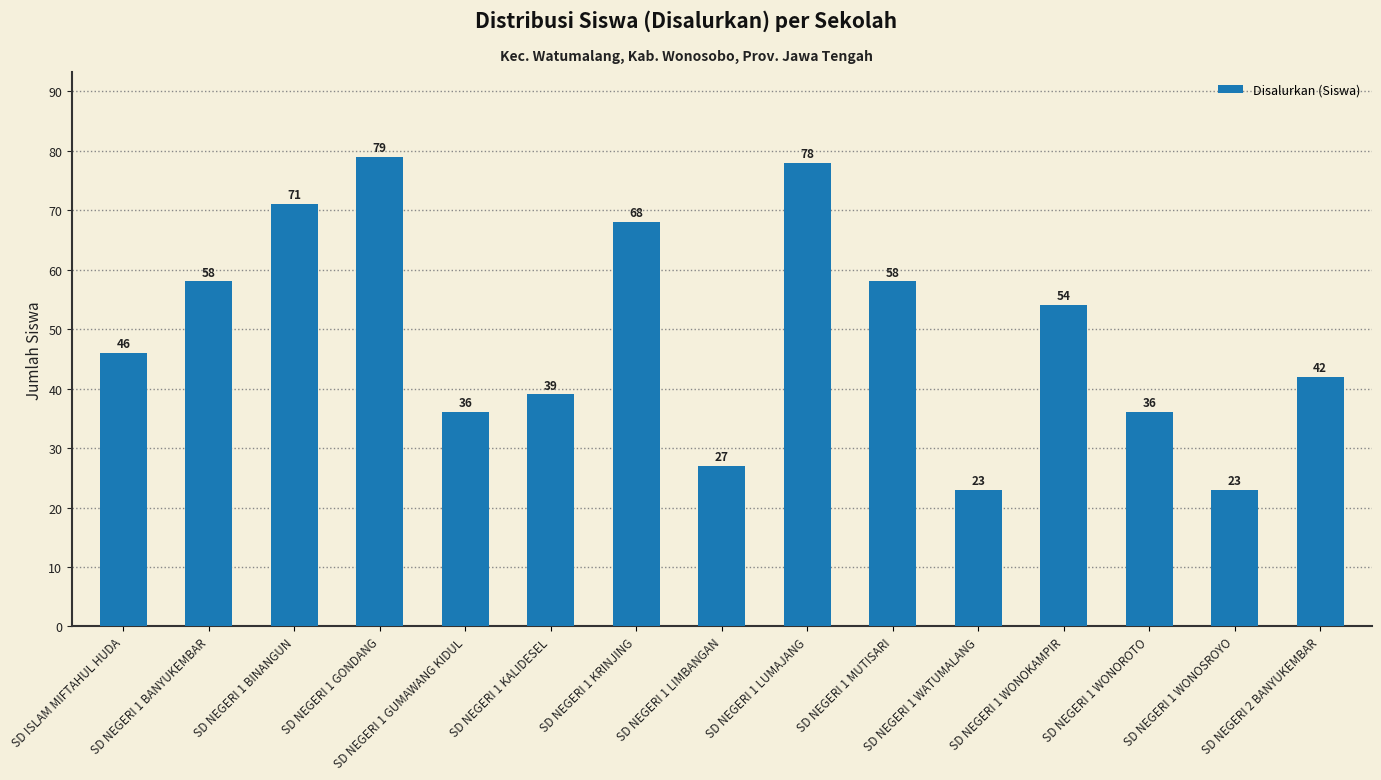

Reading right to left, what are all the values shown in this chart?

SD NEGERI 2 BANYUKEMBAR=42	SD NEGERI 1 WONOSROYO=23	SD NEGERI 1 WONOROTO=36	SD NEGERI 1 WONOKAMPIR=54	SD NEGERI 1 WATUMALANG=23	SD NEGERI 1 MUTISARI=58	SD NEGERI 1 LUMAJANG=78	SD NEGERI 1 LIMBANGAN=27	SD NEGERI 1 KRINJING=68	SD NEGERI 1 KALIDESEL=39	SD NEGERI 1 GUMAWANG KIDUL=36	SD NEGERI 1 GONDANG=79	SD NEGERI 1 BINANGUN=71	SD NEGERI 1 BANYUKEMBAR=58	SD ISLAM MIFTAHUL HUDA=46